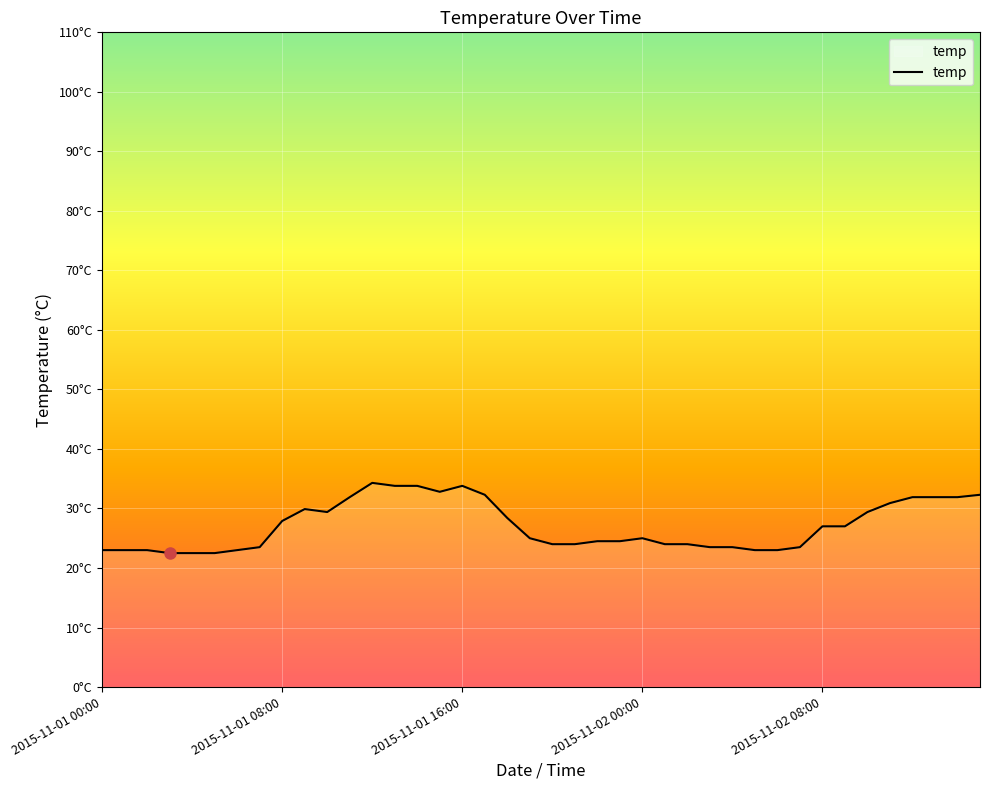

Which category has the highest value across all series?

12